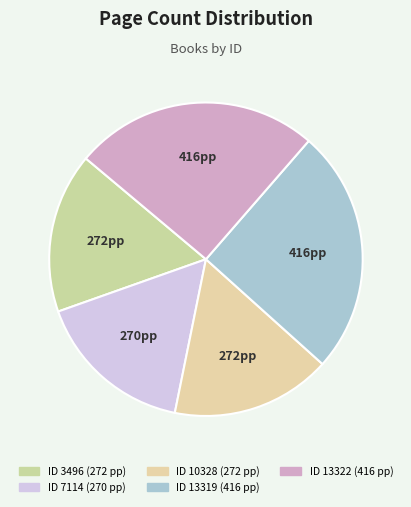

Rank the categories by value from highest to lowest.

13319, 13322, 3496, 10328, 7114